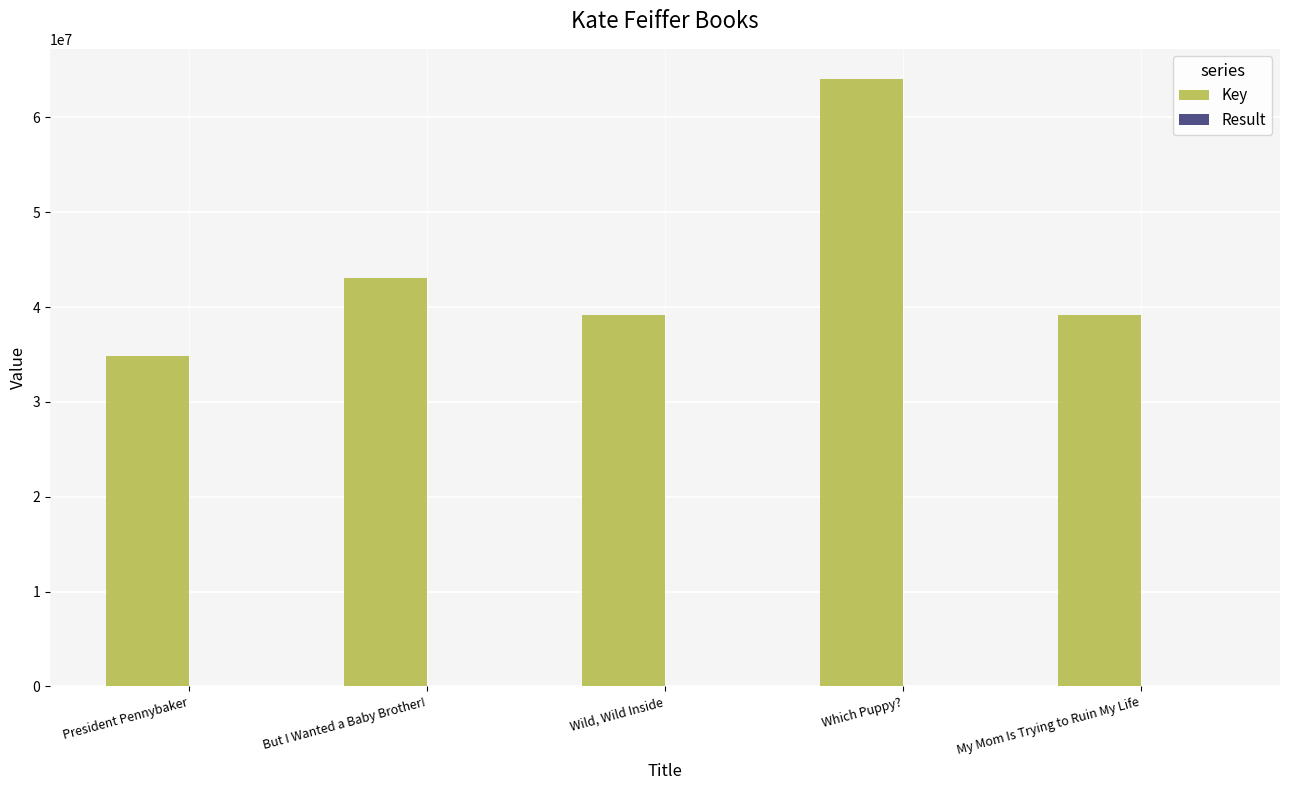

At which category does the chart reach its peak across all series?

Which Puppy?